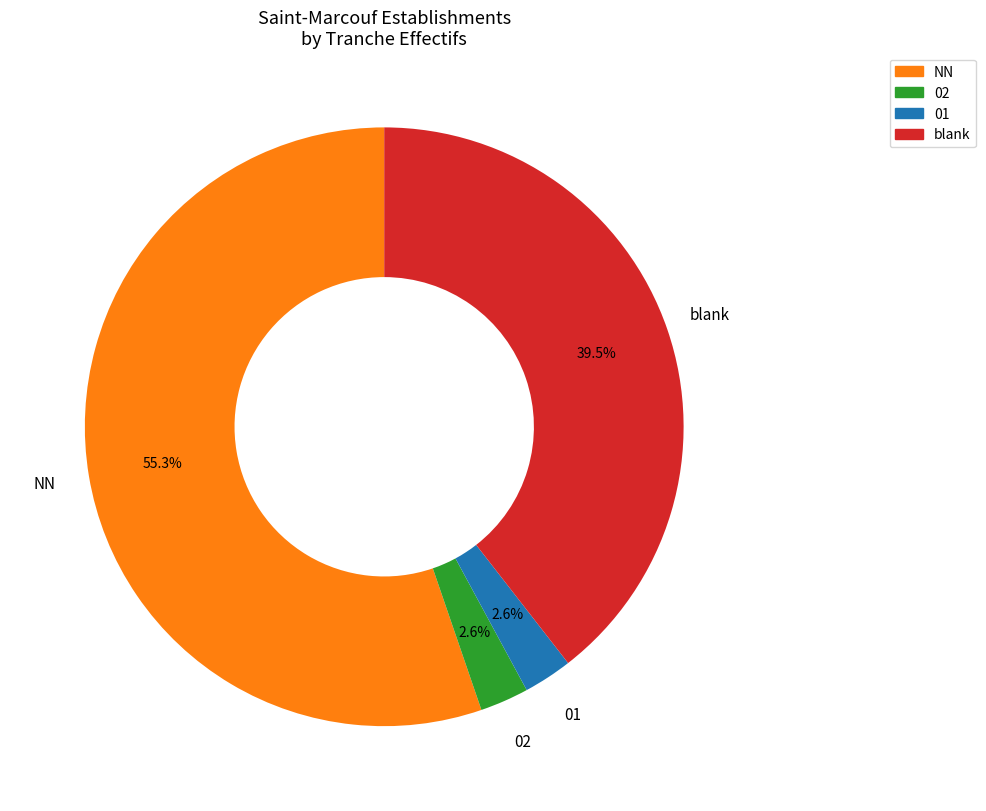

What is the largest slice in the pie chart?

NN